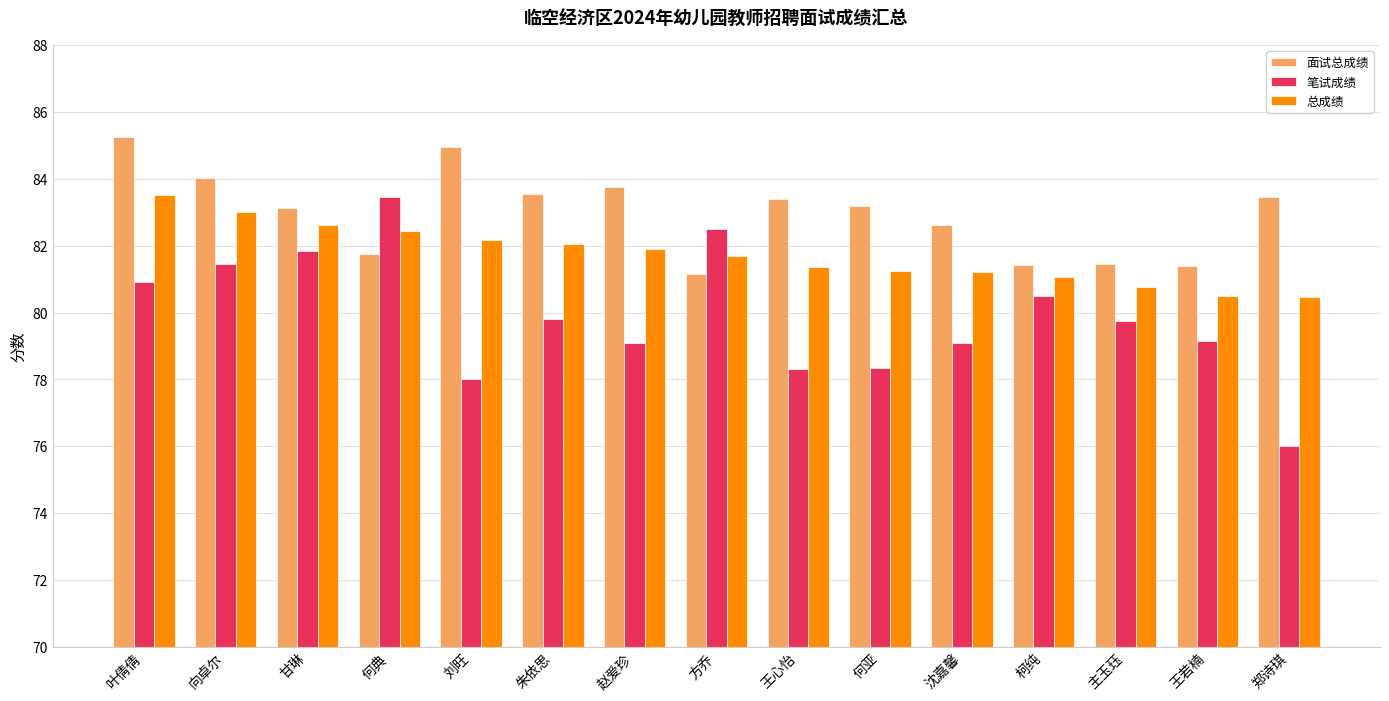

Which category has the lowest value across all series?

郑诗琪